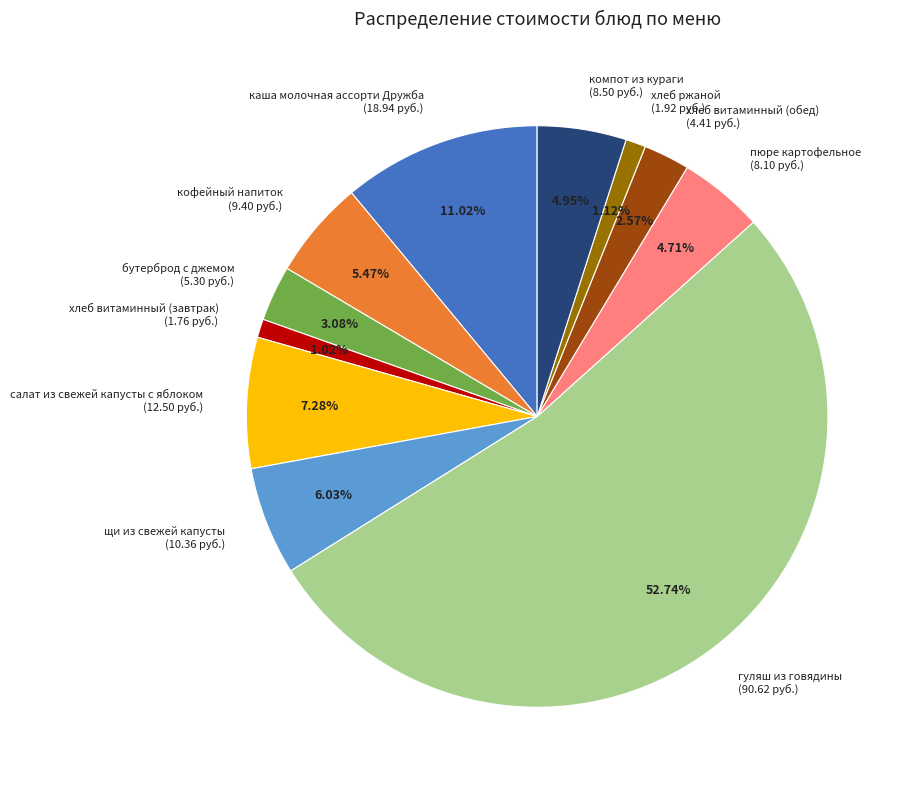

To the nearest percent, what is the combined percentage of салат из свежей капусты с яблоком and хлеб ржаной?

8%